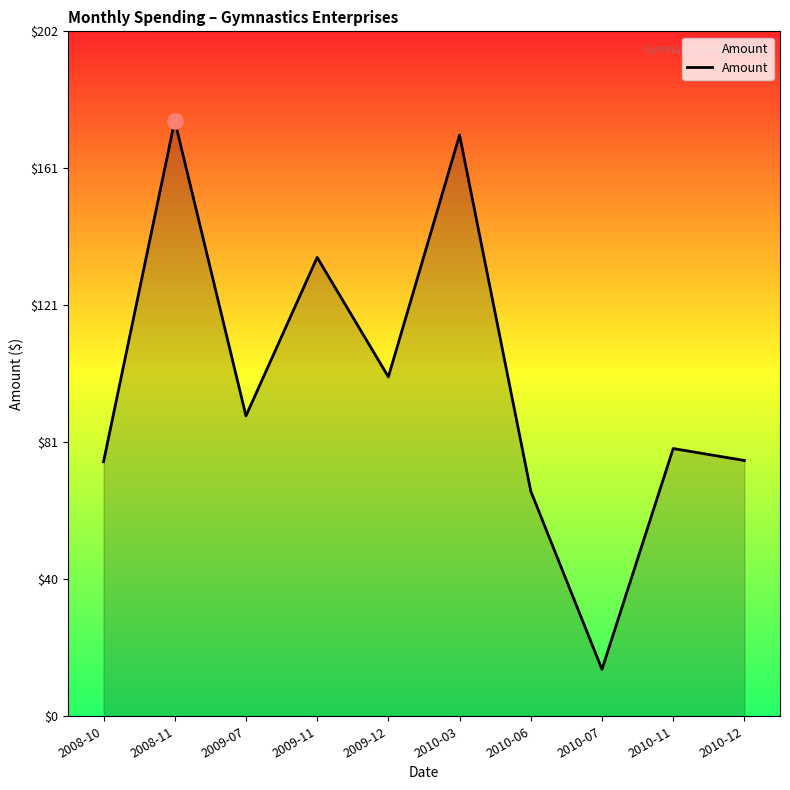

Which has a higher value, 2009-11 or 2010-11?

2009-11